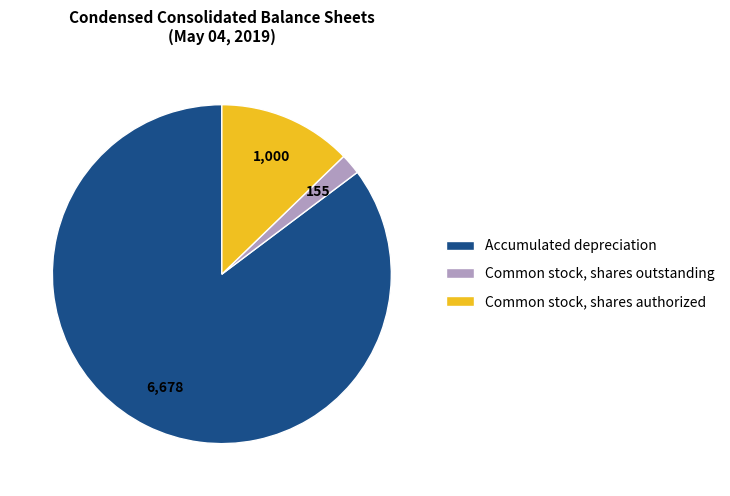

Do Common stock, shares outstanding and Common stock, shares authorized together represent more than half of the pie?

No